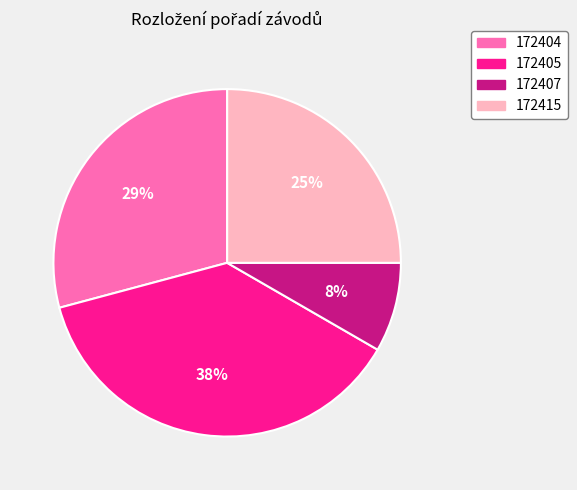

Is 172407 the majority of the pie?

No